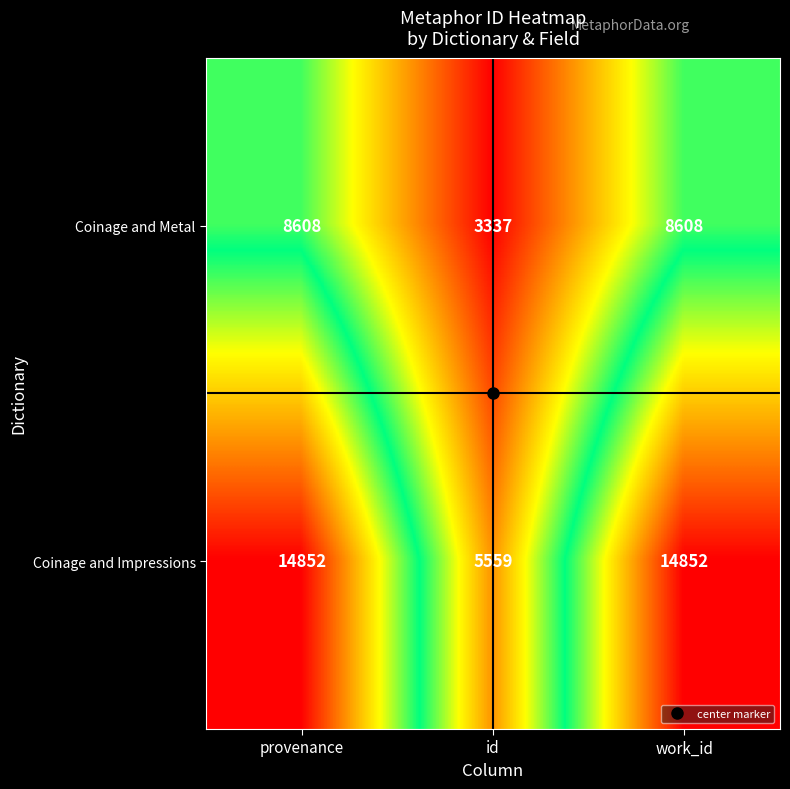

What is the greatest value displayed?

14852